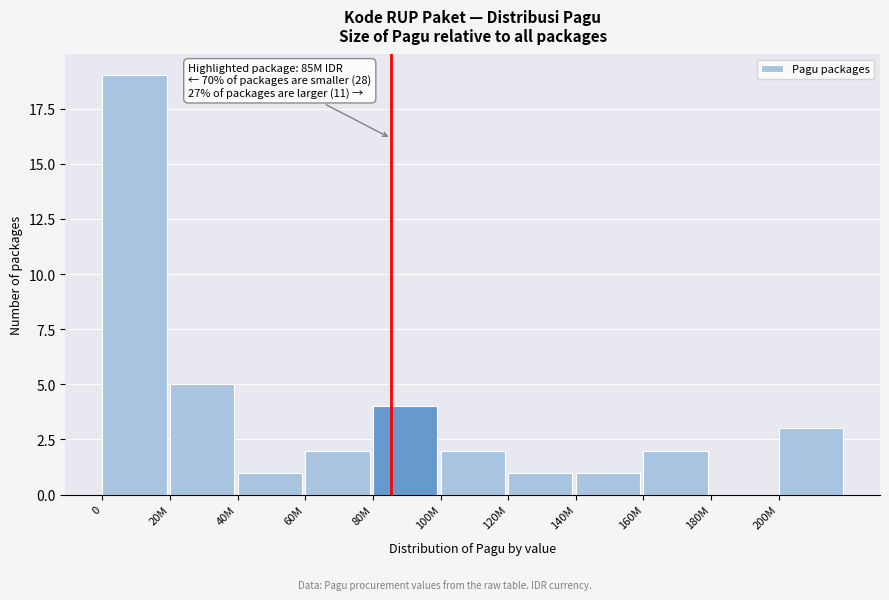

Reading left to right, extract all data points from this chart.

0=19	20M=5	40M=1	60M=2	80M=4	100M=2	120M=1	140M=1	160M=2	180M=0	200M=3